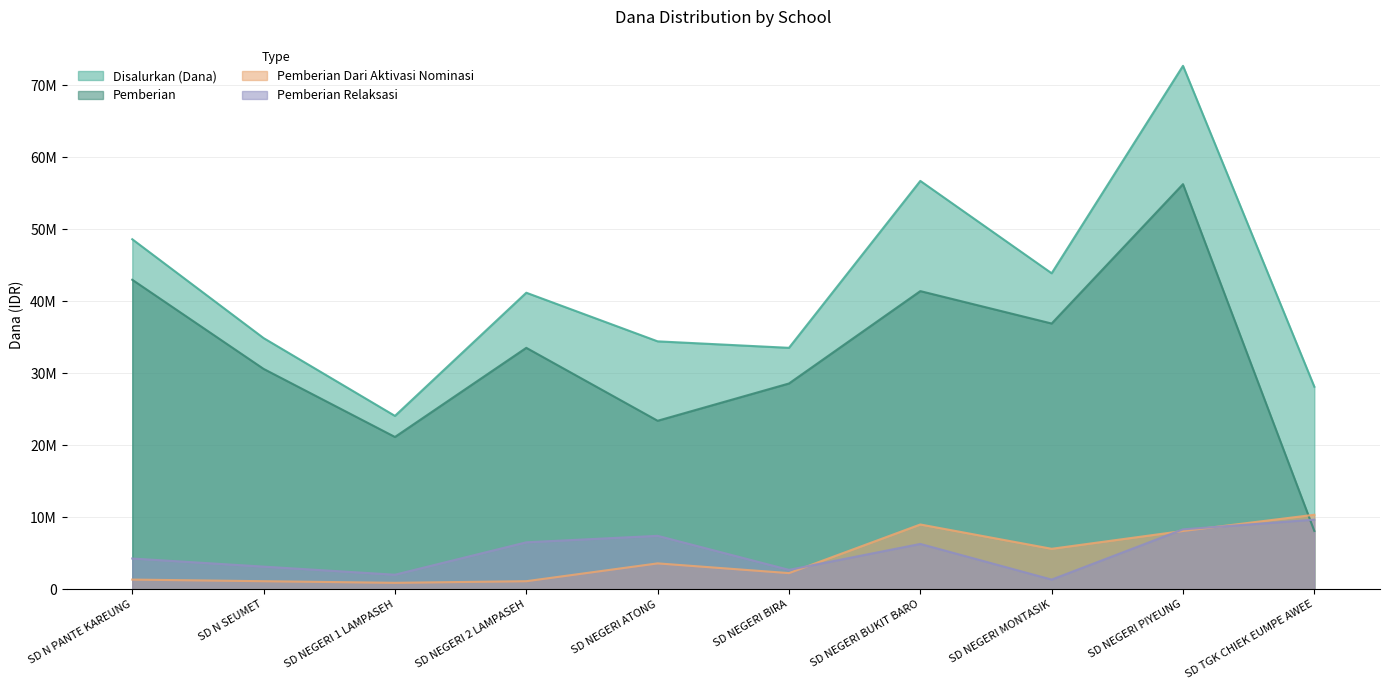

Is it true that Disalurkan (Dana) equals 24001297 at SD NEGERI ATONG?

False